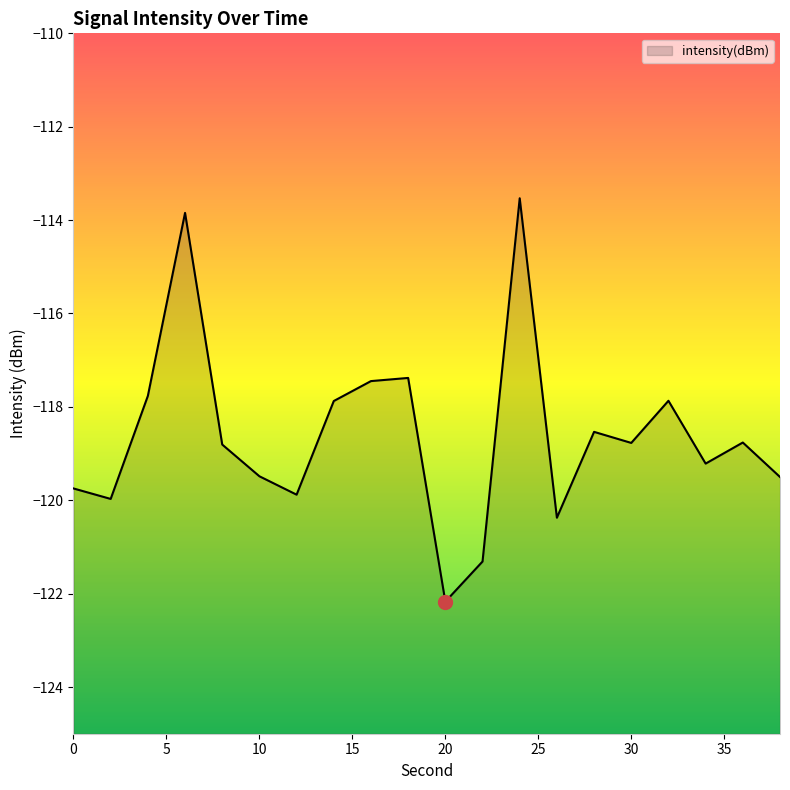

How many values are below -118?

13